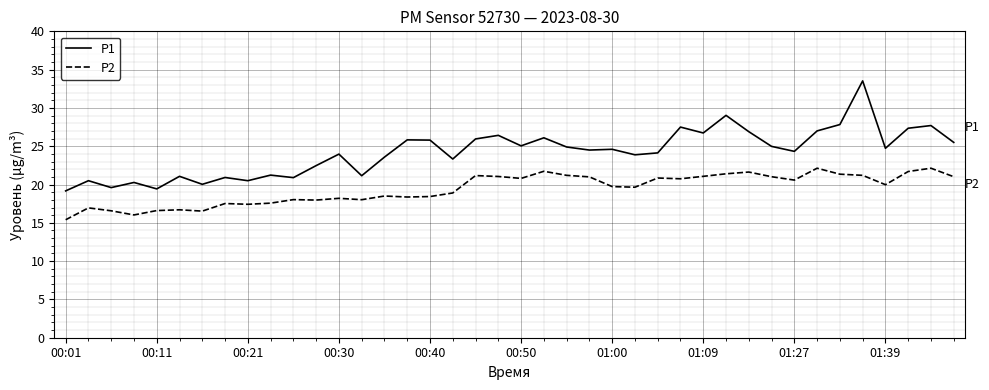

What is the maximum value for P2?

22.1